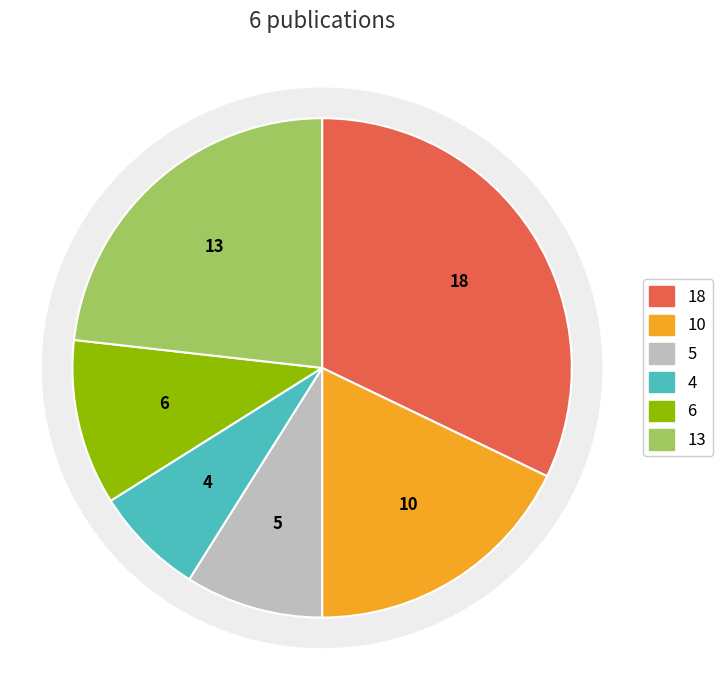

Count the number of slices in the pie.

6